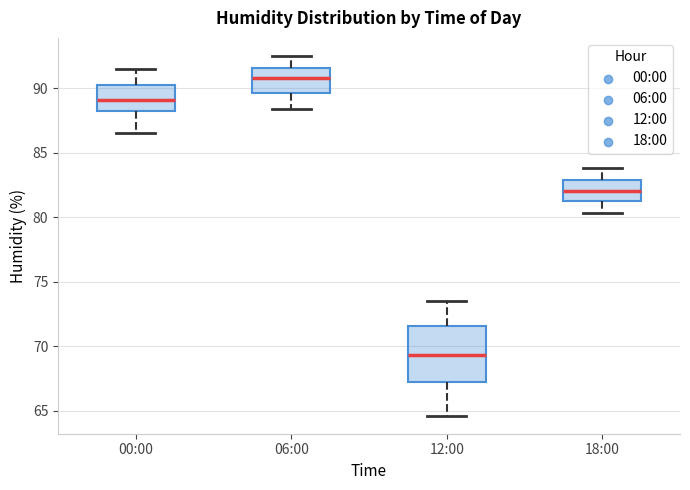

Where does the lower whisker of the box for 12:00 end on the y-axis? The values are not printed on the chart, so give them approximately, as read against the axis.

64.5